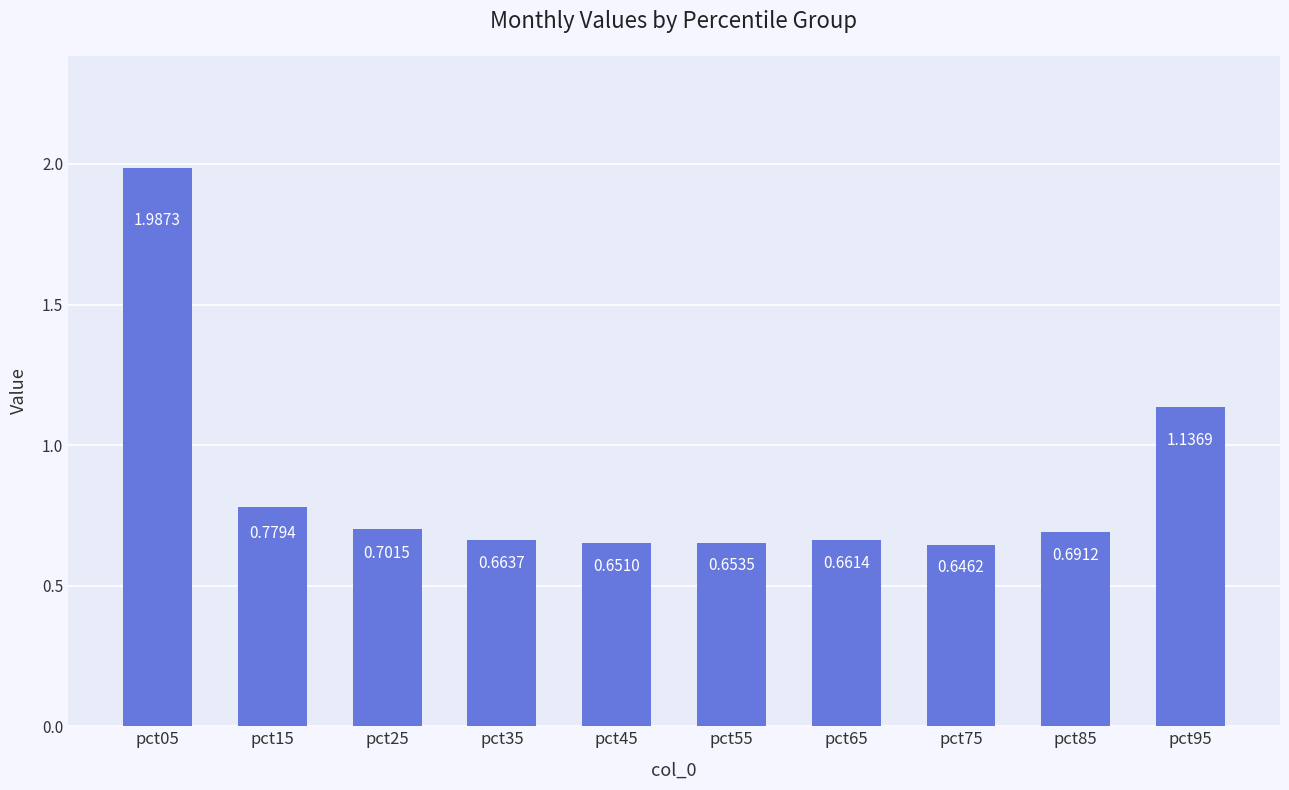

Does the chart contain stacked bars?

No